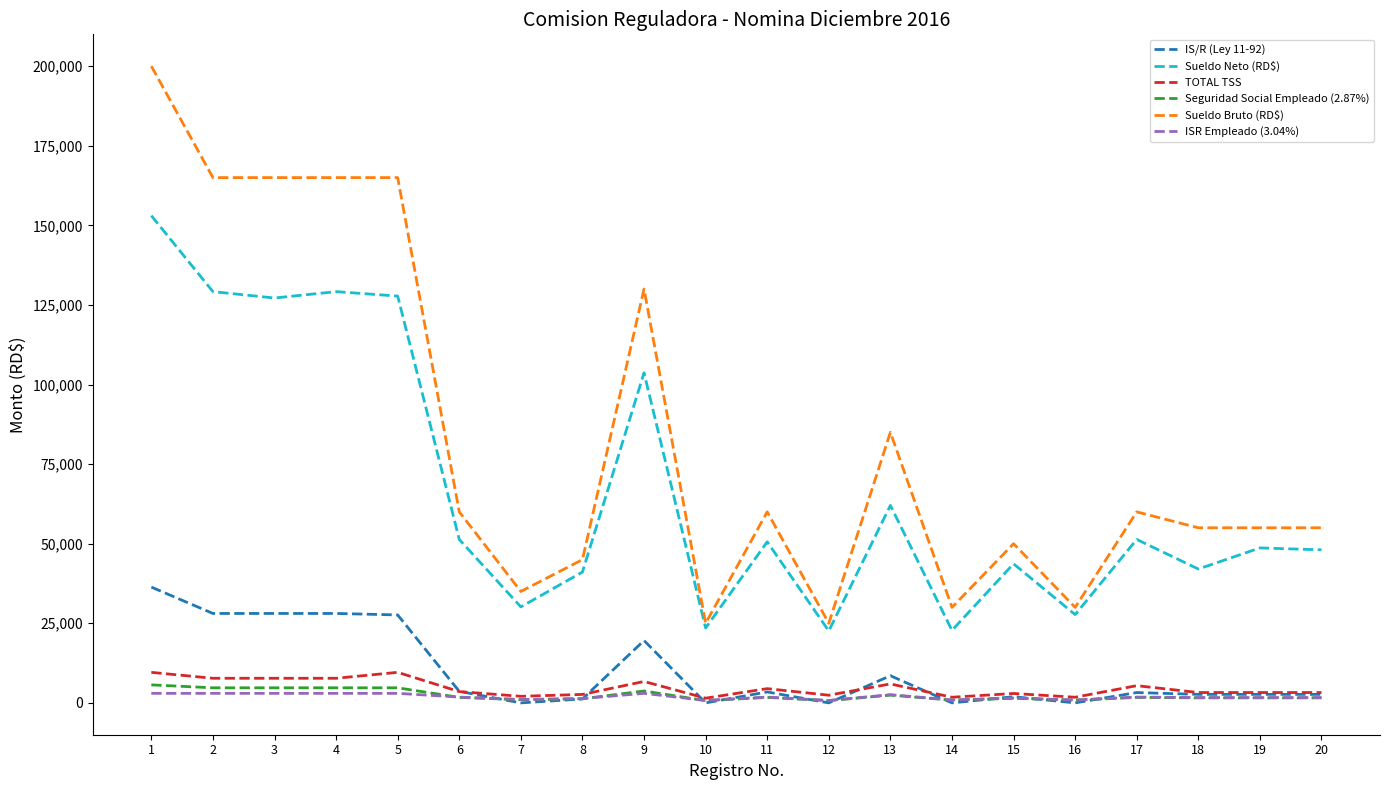

How many values in the IS/R (Ley 11-92) series exceed 3244?

10